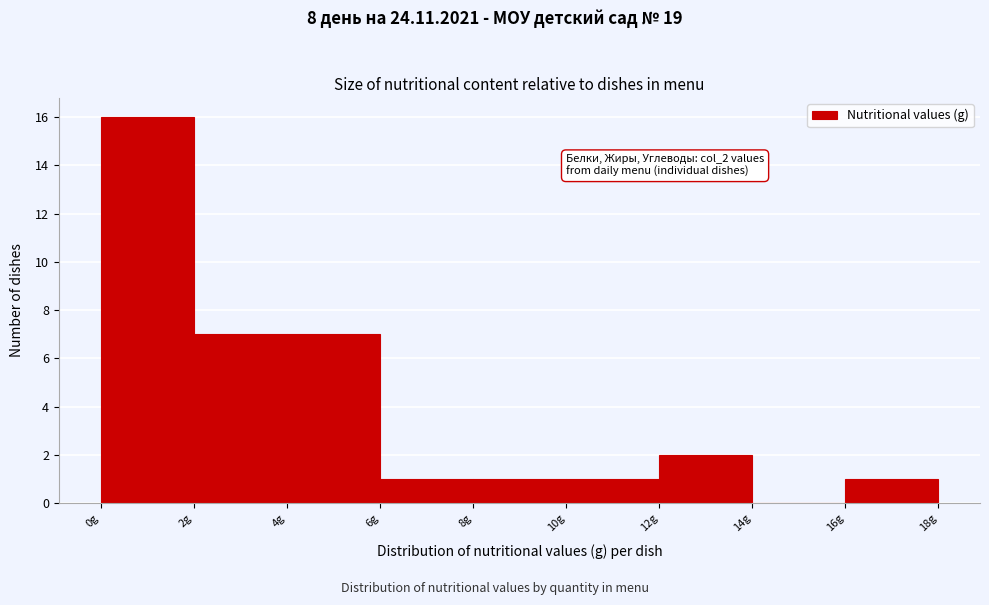

Which range on the x-axis has the tallest bar?

0 to 2